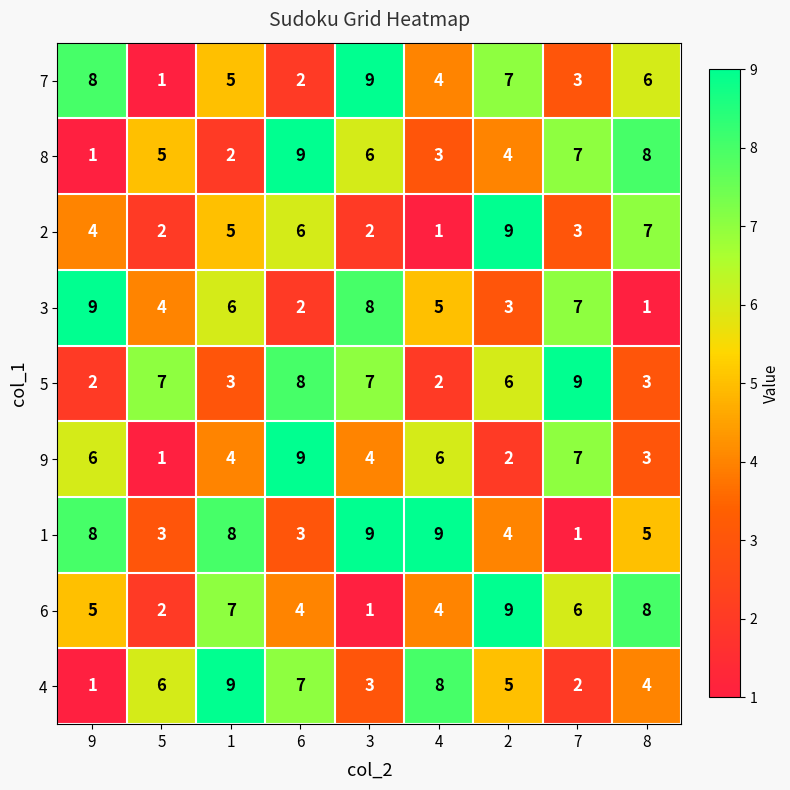

What is the average value of the 5 series?

5